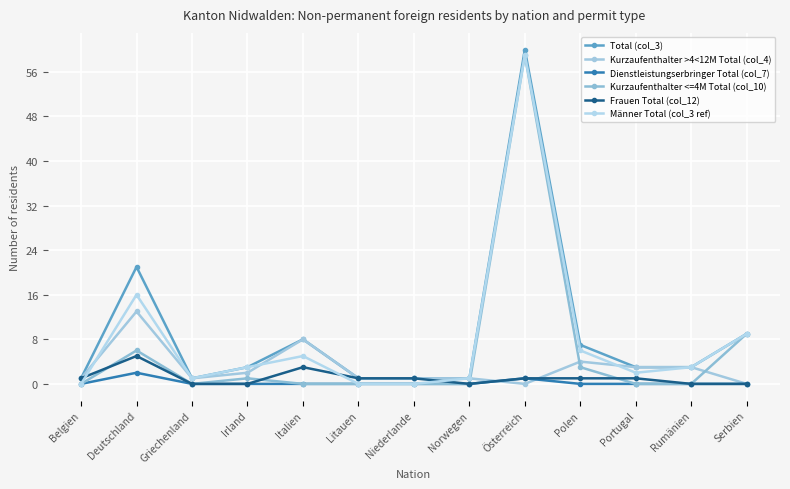

In Total (col_3), how many points are higher than both neighbors (excluding endpoints)?

3